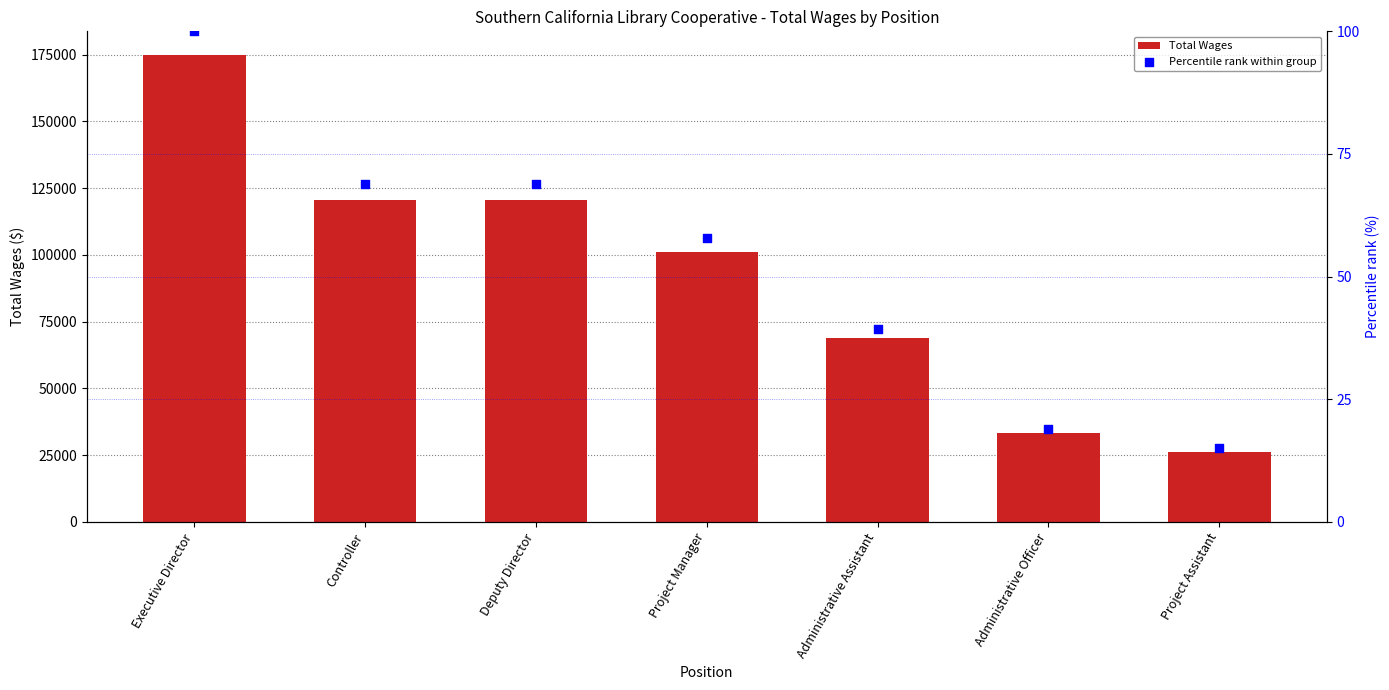

What is the total value across all series at Deputy Director?

120458.8